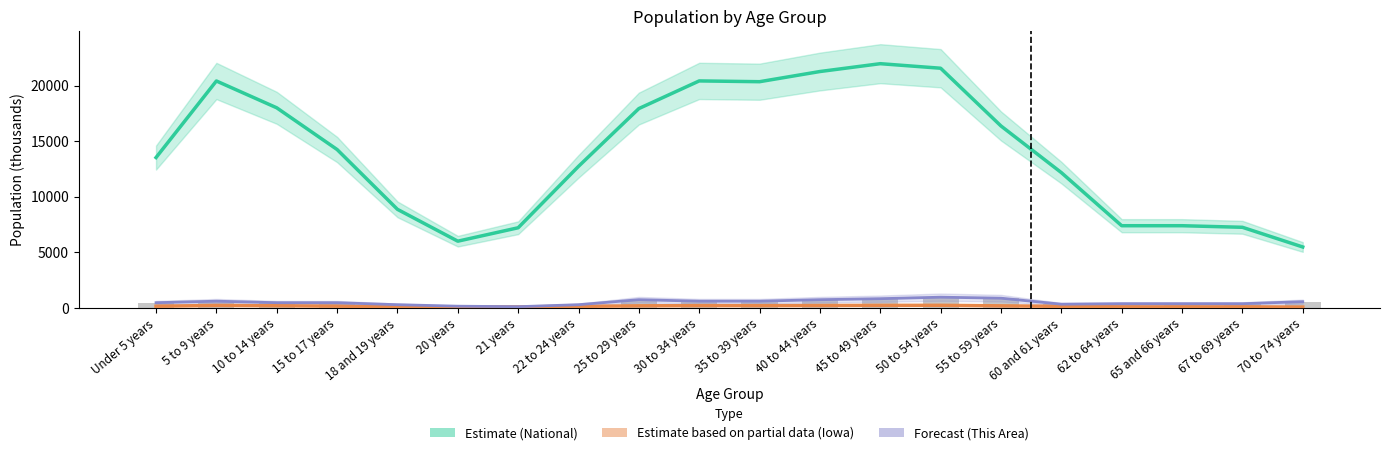

Where does the Forecast (This Area) series first go above 450?

5 to 9 years